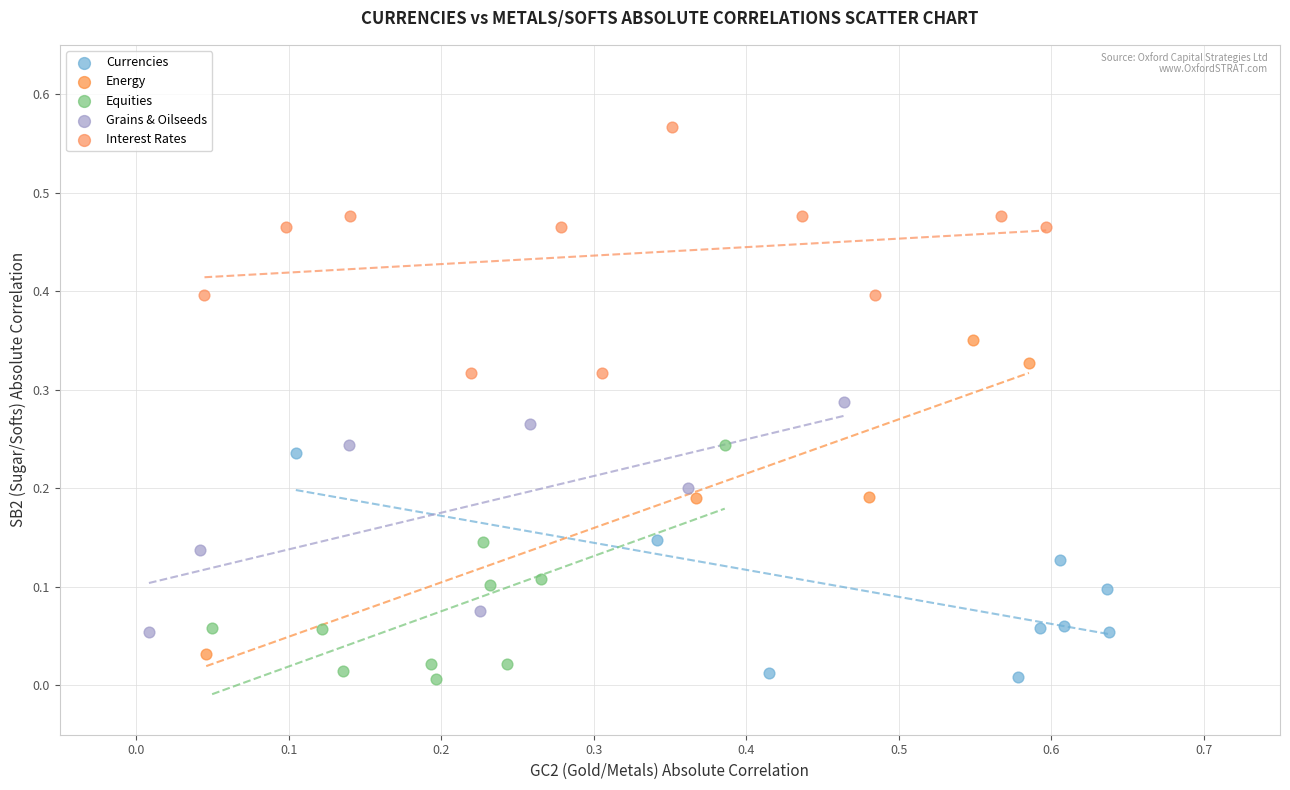

Which series has the widest spread of Y values?

Energy